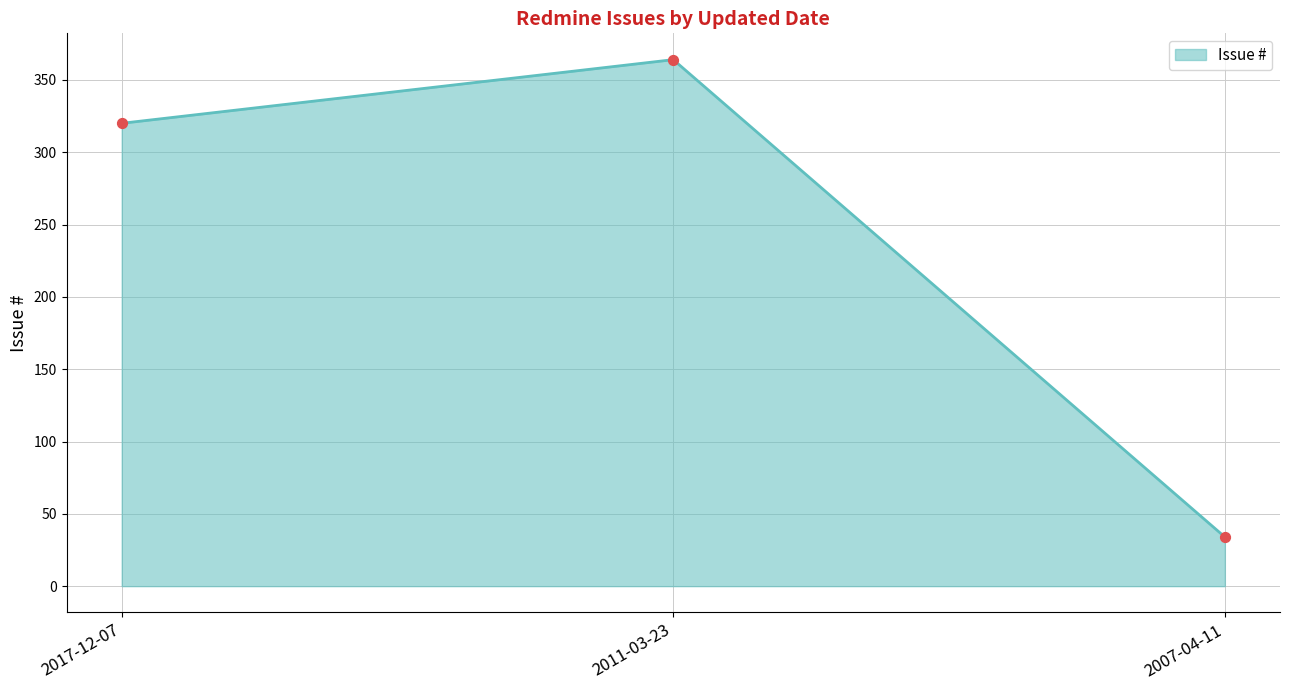

What is the ratio of the value at 2007-04-11 to the value at 2017-12-07?

0.1